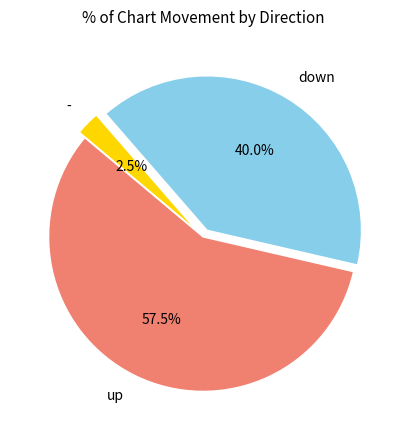

Which category has the smallest portion of the pie?

-